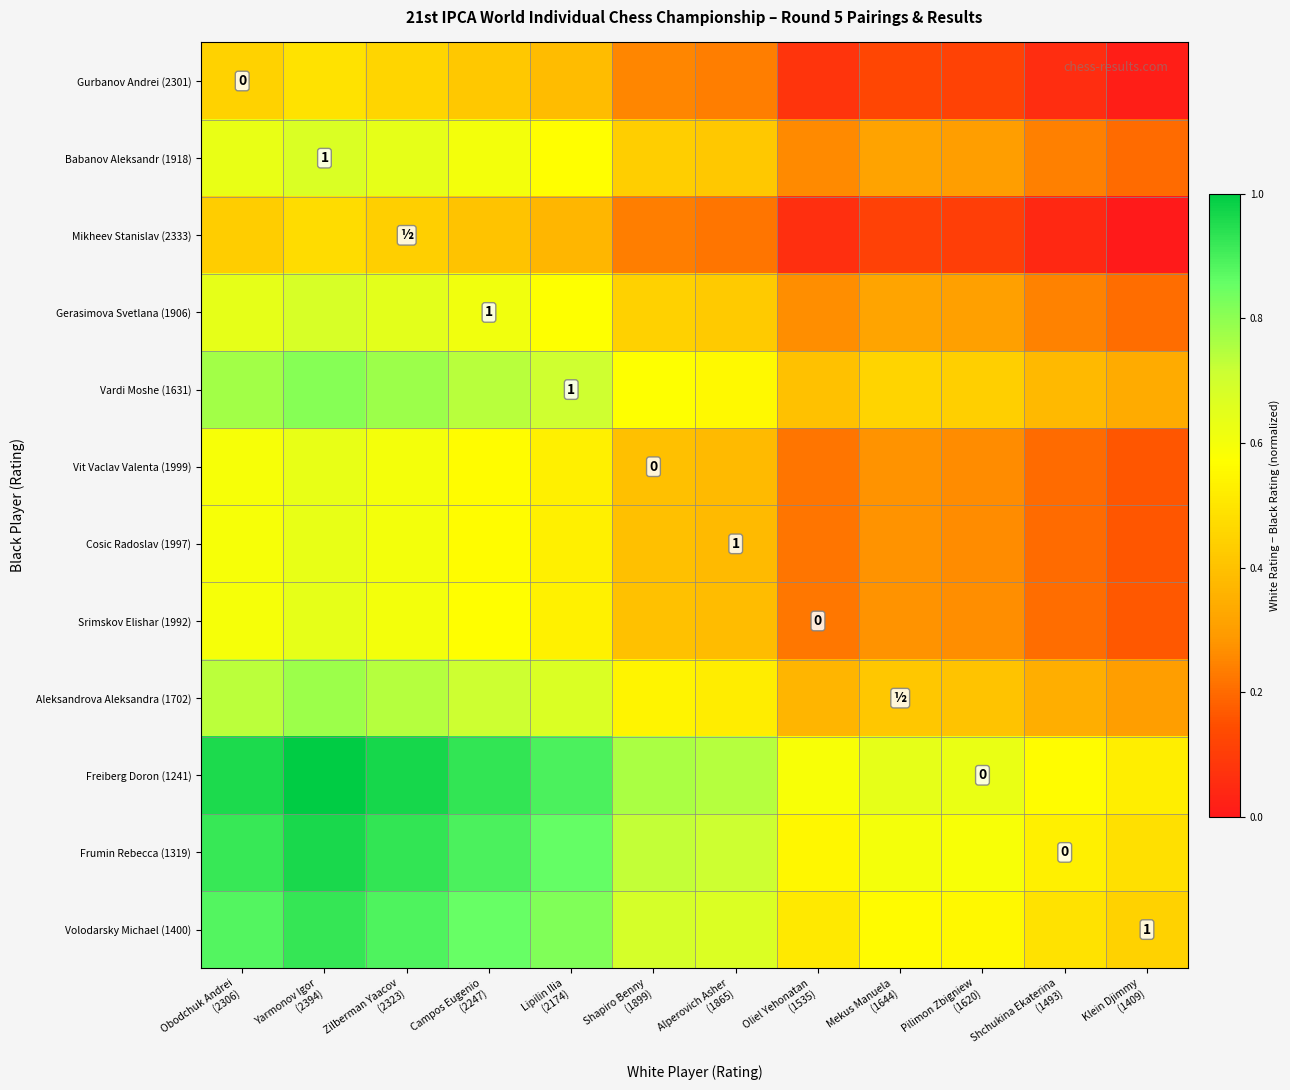

Between Shchukina Ekaterina (1493) and Klein Djimmy (1409), which series saw the biggest shift?

Vardi Moshe (1631)